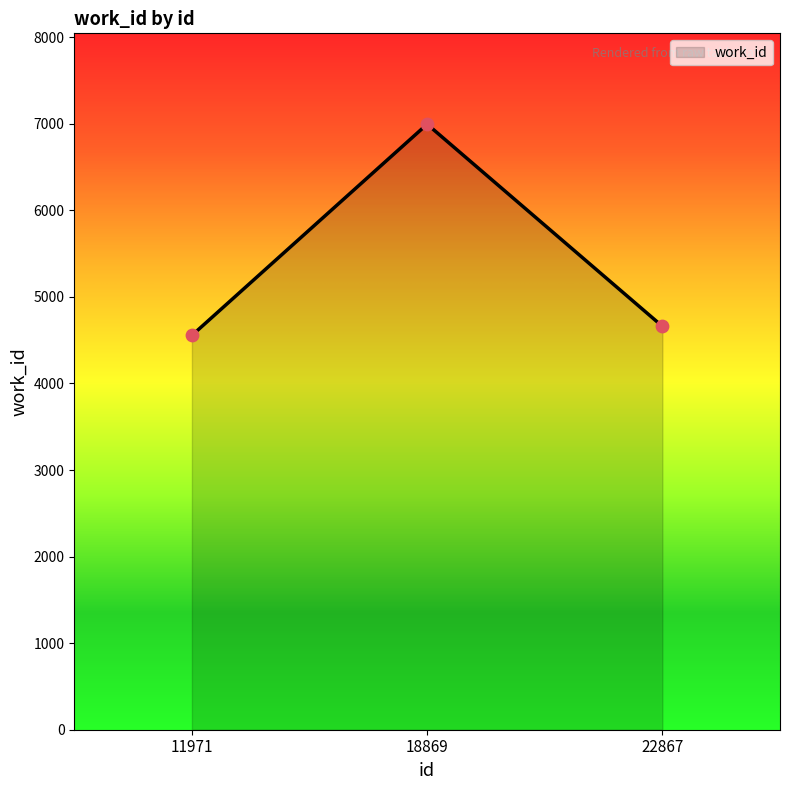

What is the change in value from 11971 to 18869?

+2440